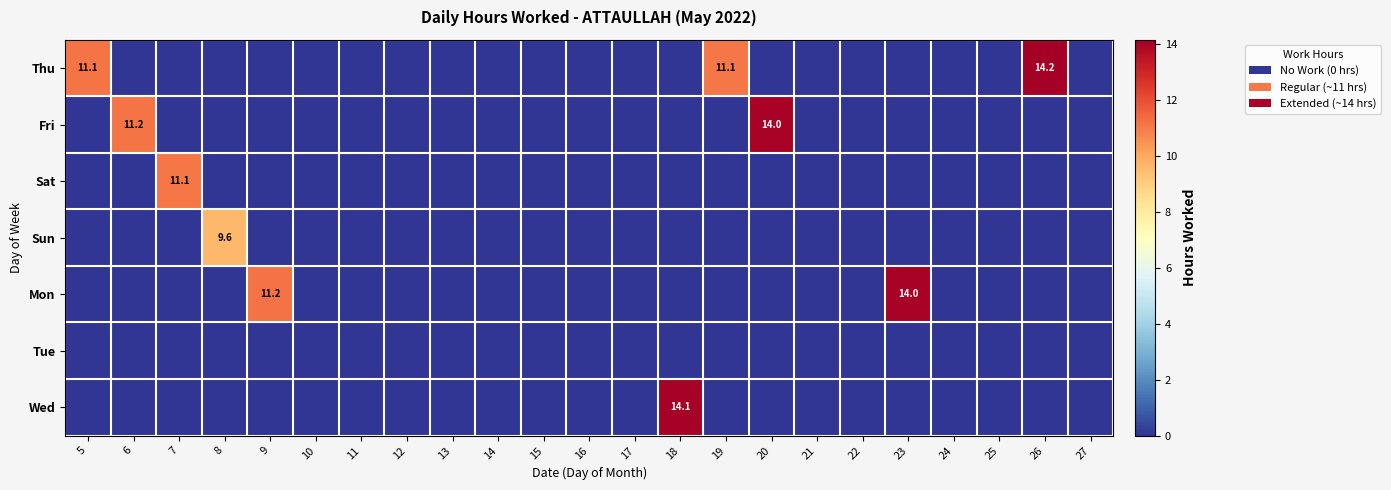

What is the total value across all series at 9?

11.2